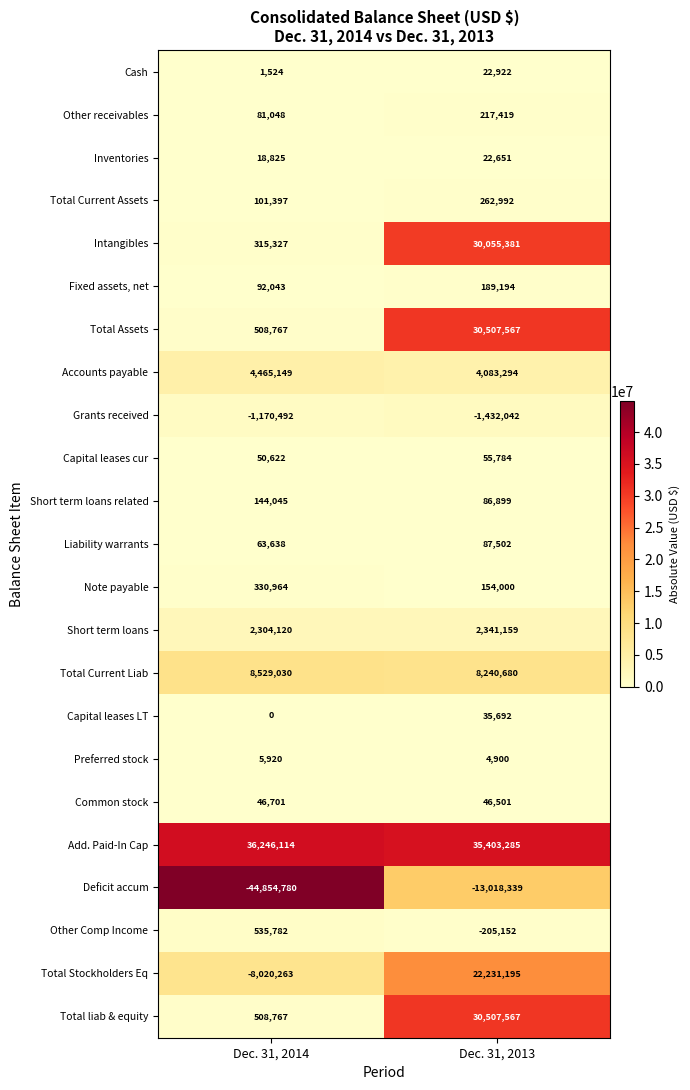

What is the average value of the Preferred stock series?

5410